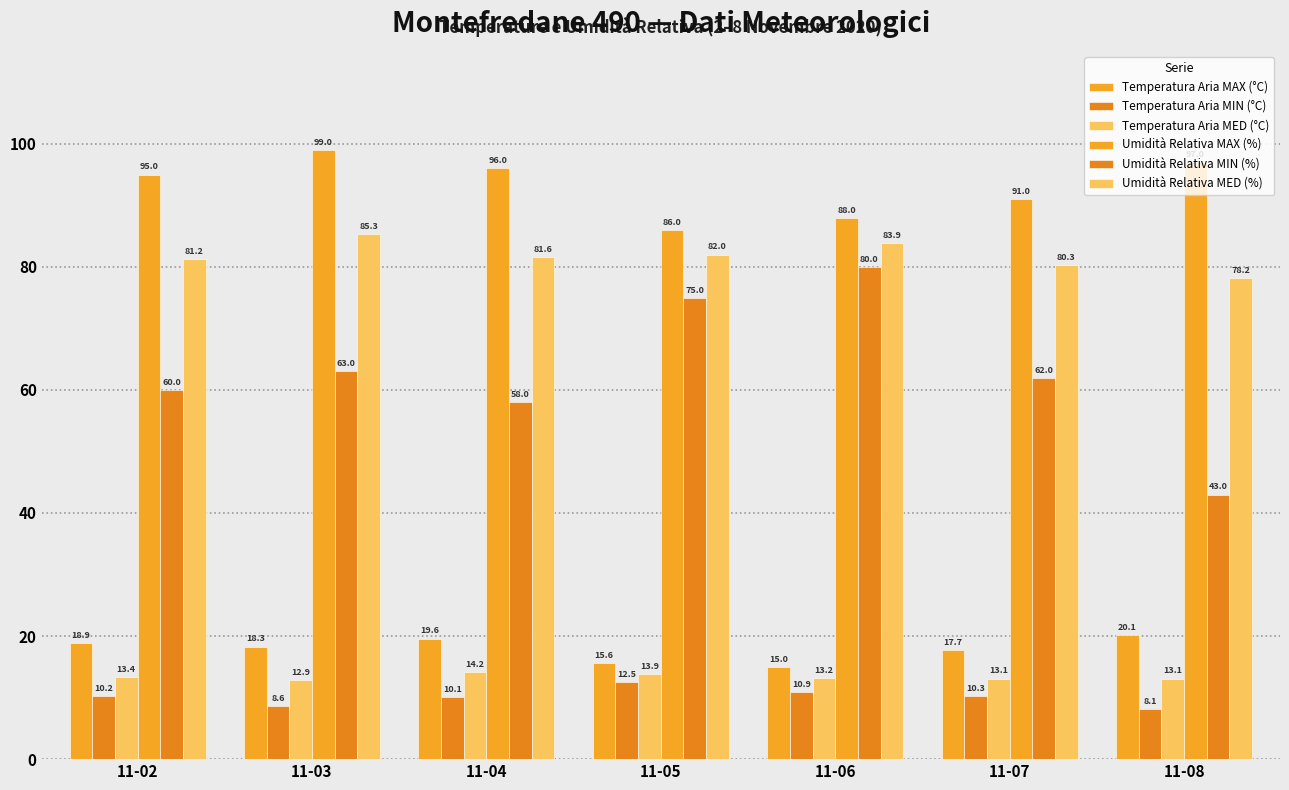

What is the approximate value of Umidità Relativa MIN (%) at 11-05?

75.0